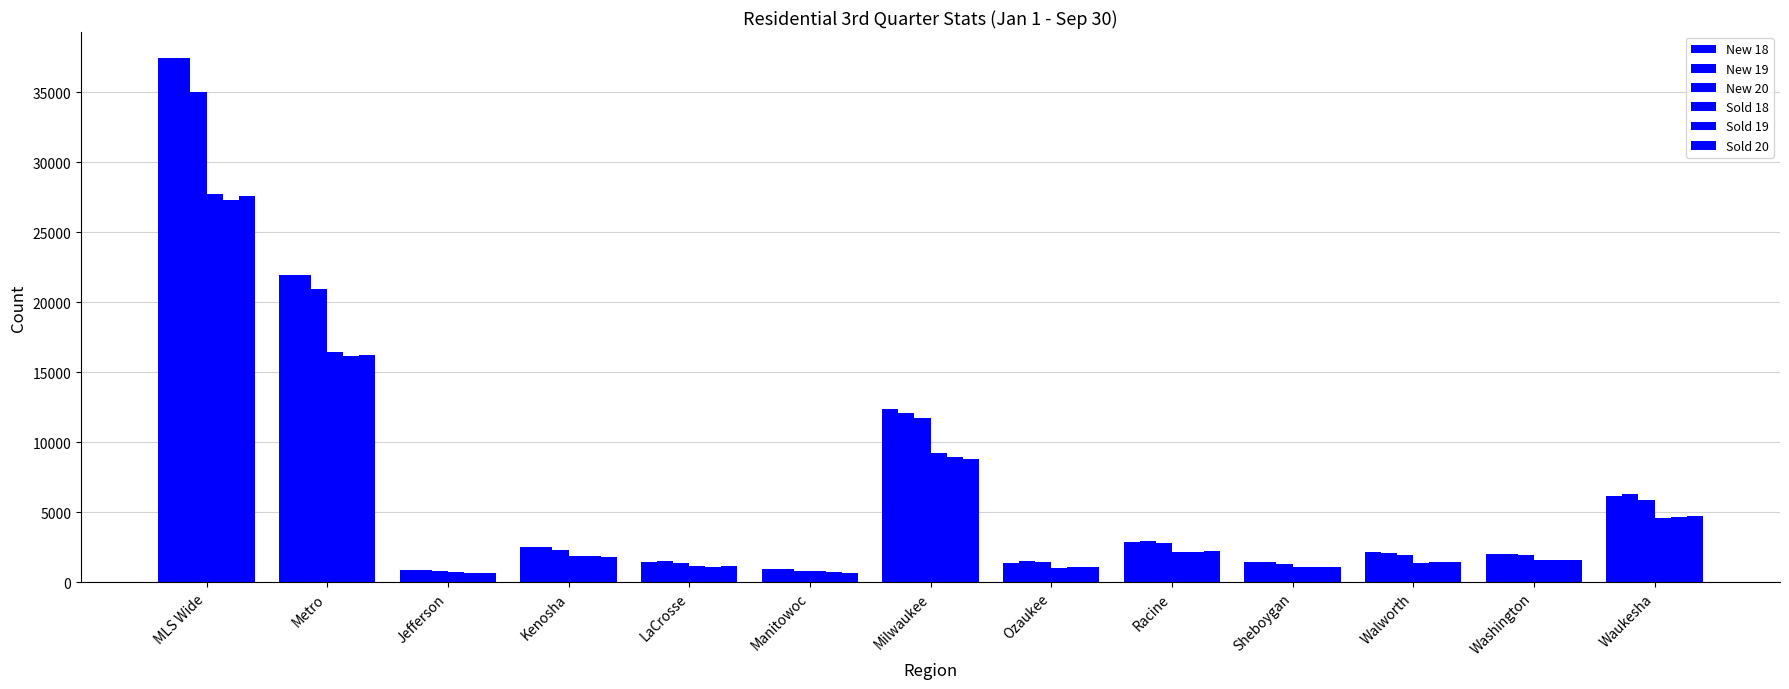

What is the sum of all Sold 20 values?

69020